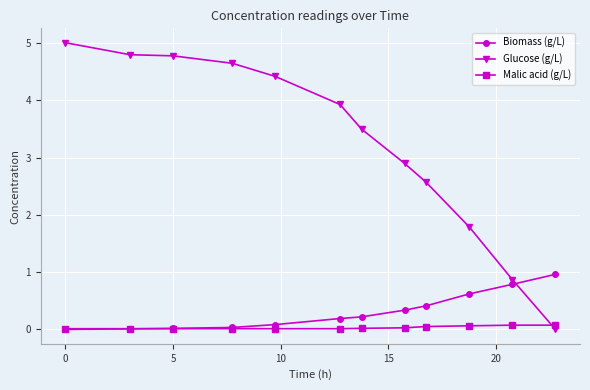

List the series in order of their peak value, lowest first.

Malic acid (g/L), Biomass (g/L), Glucose (g/L)